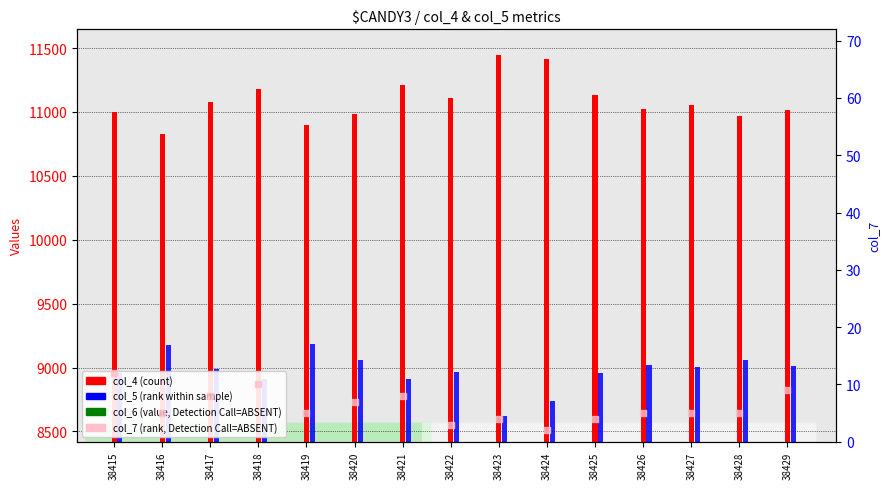

Is the value of col_4 (count) at 38422 greater than the value of col_6 (value) at 38416?

Yes